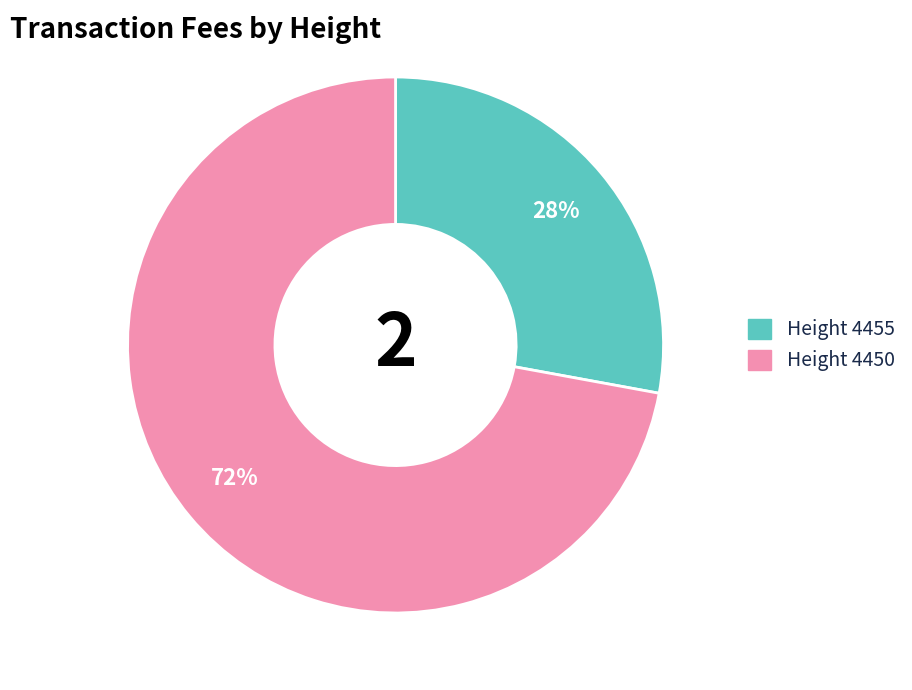

Is there a majority slice in this chart?

Yes